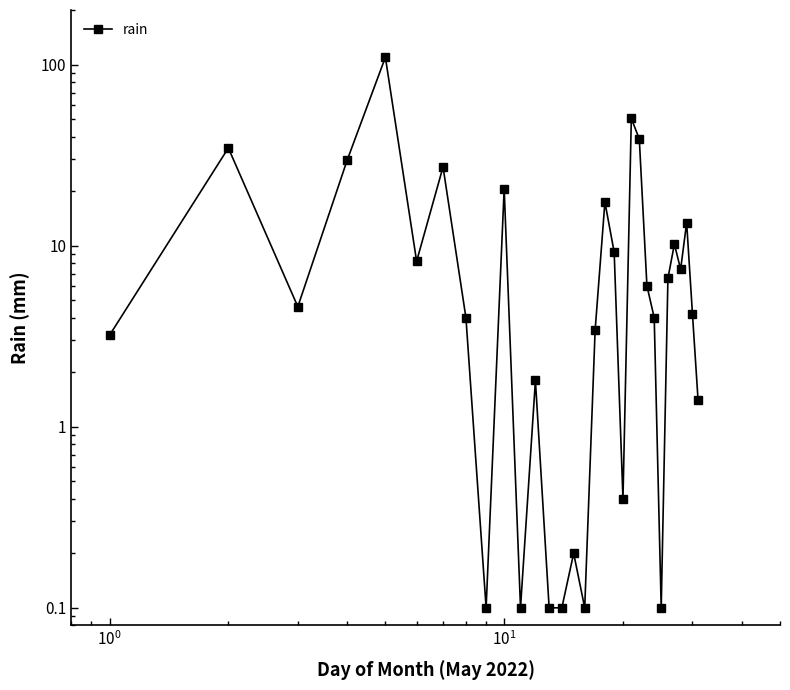

Count the number of values greater than 4.

17